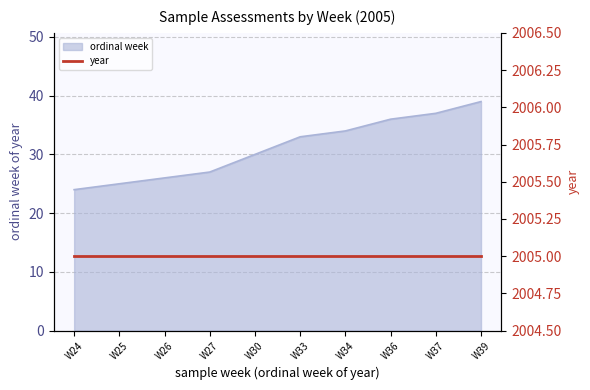

What is the highest value of the ordinal week series?

39